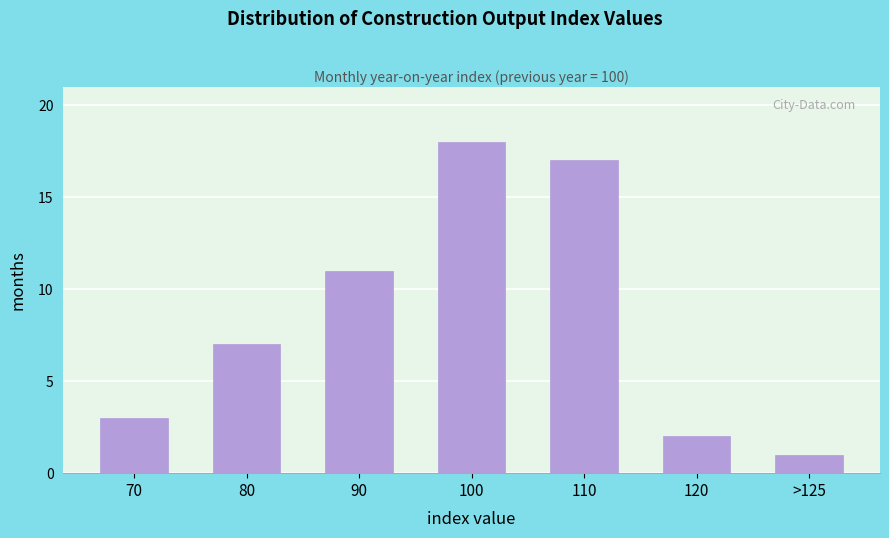

Reading right to left, what are all the values shown in this chart?

1	2	17	18	11	7	3